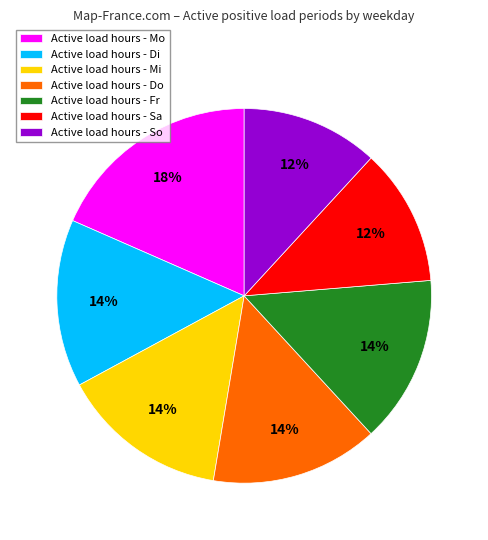

Is it true that Active load hours - Di is 14% of the pie?

True